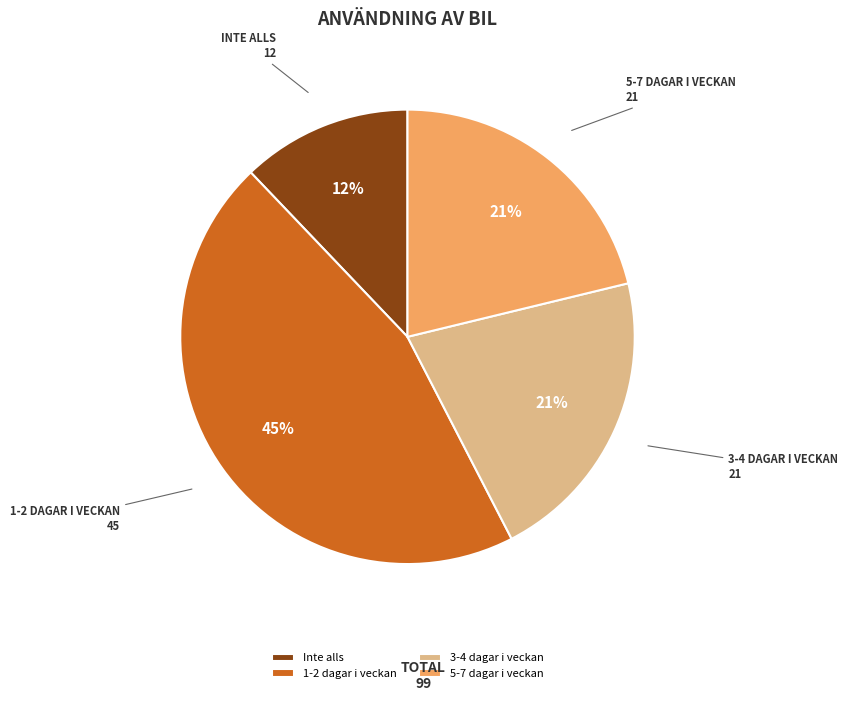

Do 1-2 dagar i veckan and 5-7 dagar i veckan together represent more than half of the pie?

Yes